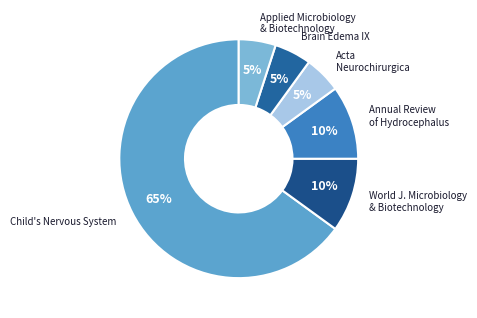

What is the ratio of the value at World J. Microbiology & Biotechnology to the value at Acta Neurochirurgica?

2.0